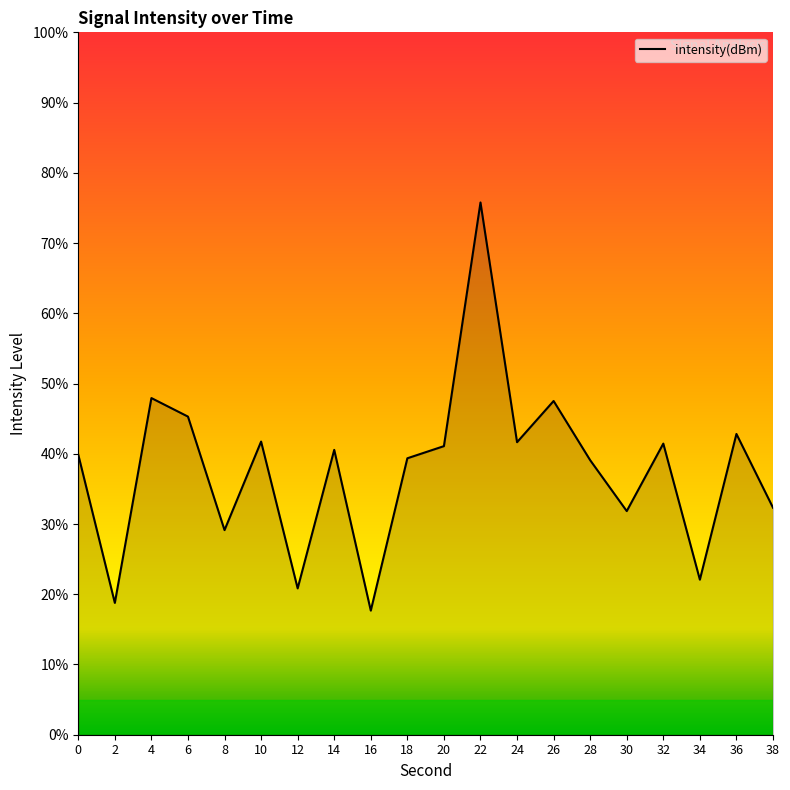

What is the difference between the maximum and minimum values?

58.1